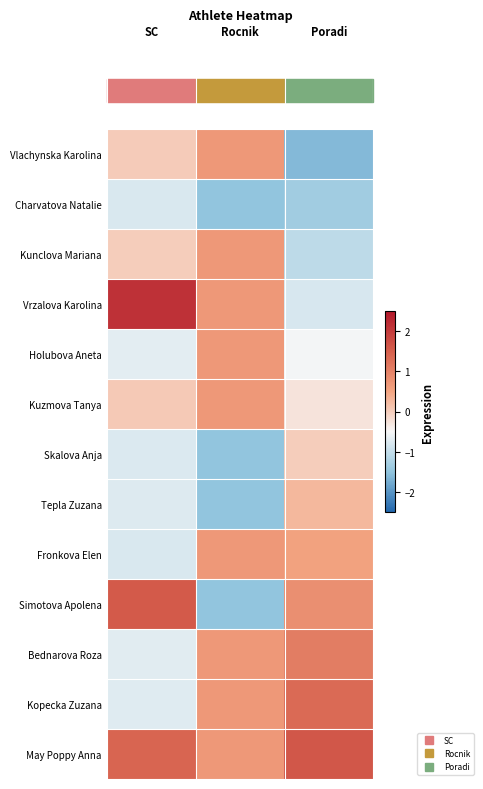

List the series in order of their peak value, highest first.

Vrzalova Karolina, May Poppy Anna, Simotova Apolena, Kopecka Zuzana, Bednarova Roza, Vlachynska Karolina, Kunclova Mariana, Holubova Aneta, Kuzmova Tanya, Fronkova Elen, Tepla Zuzana, Skalova Anja, Charvatova Natalie